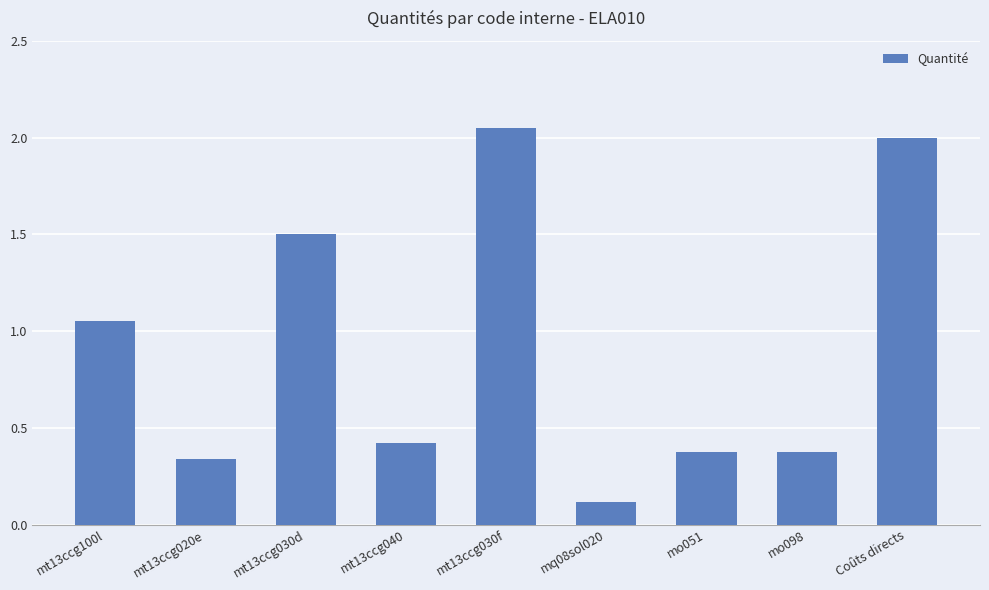

At which category does the chart reach its minimum across all series?

mq08sol020